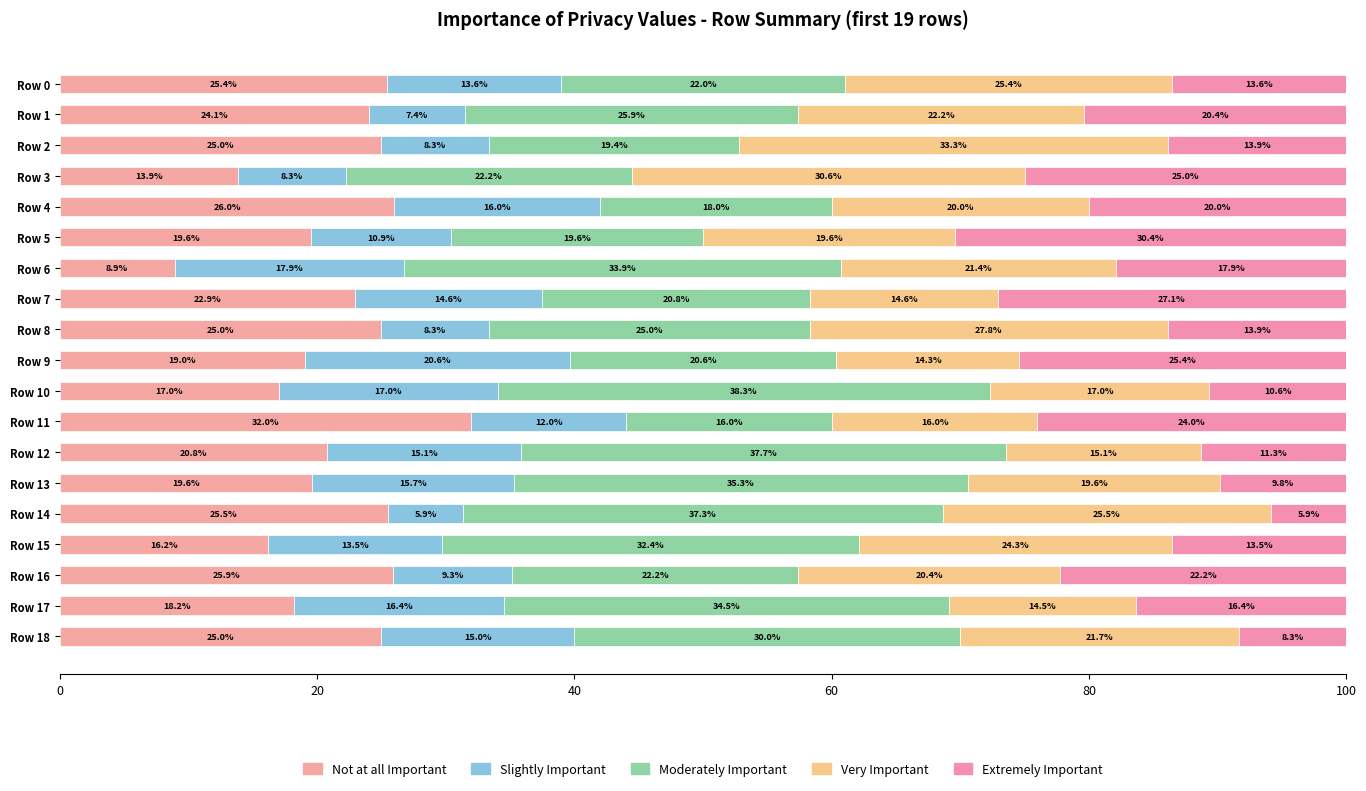

How many distinct data groups are displayed?

5